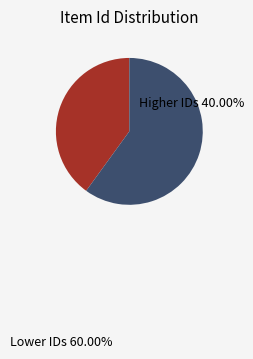

Does any single category account for the majority?

Yes